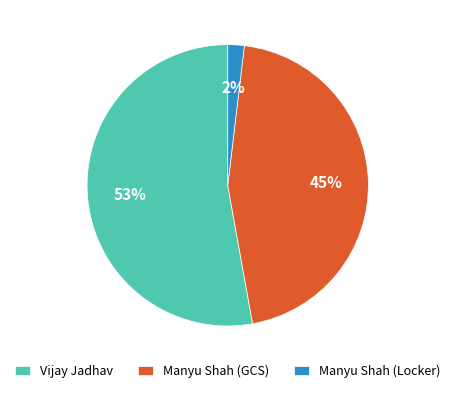

Which slice represents more than half of the pie?

Vijay Jadhav